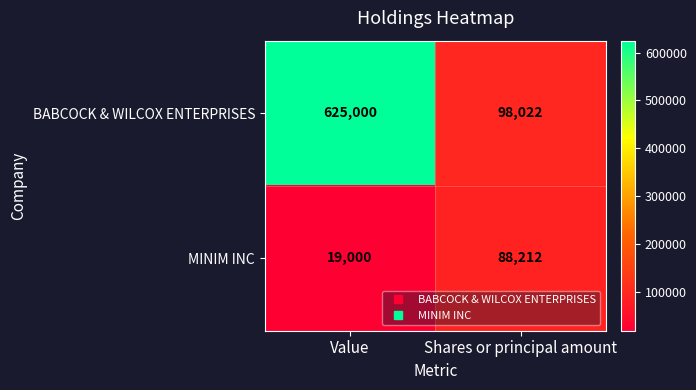

Between Value and Shares or principal amount, which series saw the biggest shift?

BABCOCK & WILCOX ENTERPRISES